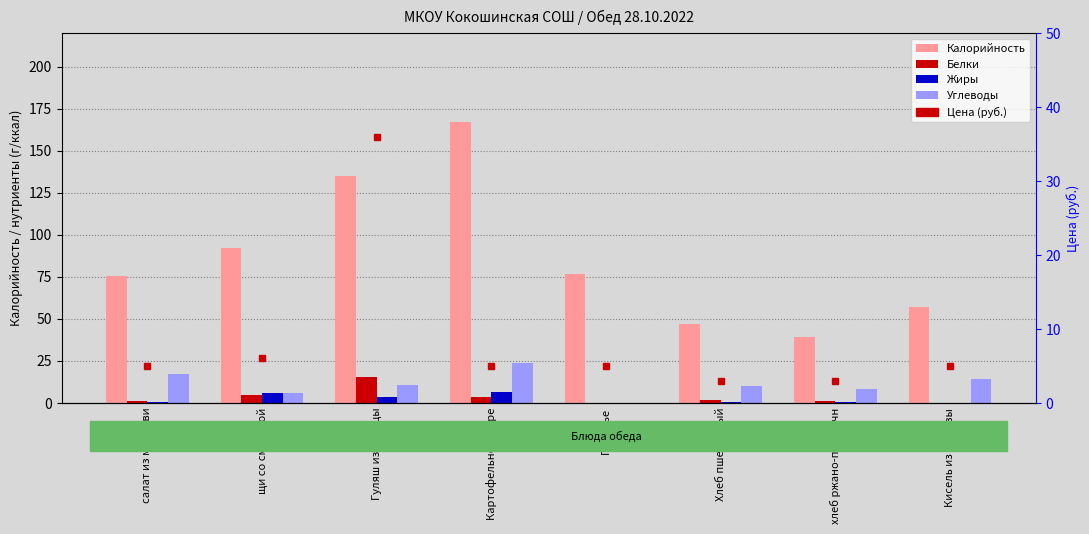

At which category is the sum across all series the highest?

Картофельное пюре